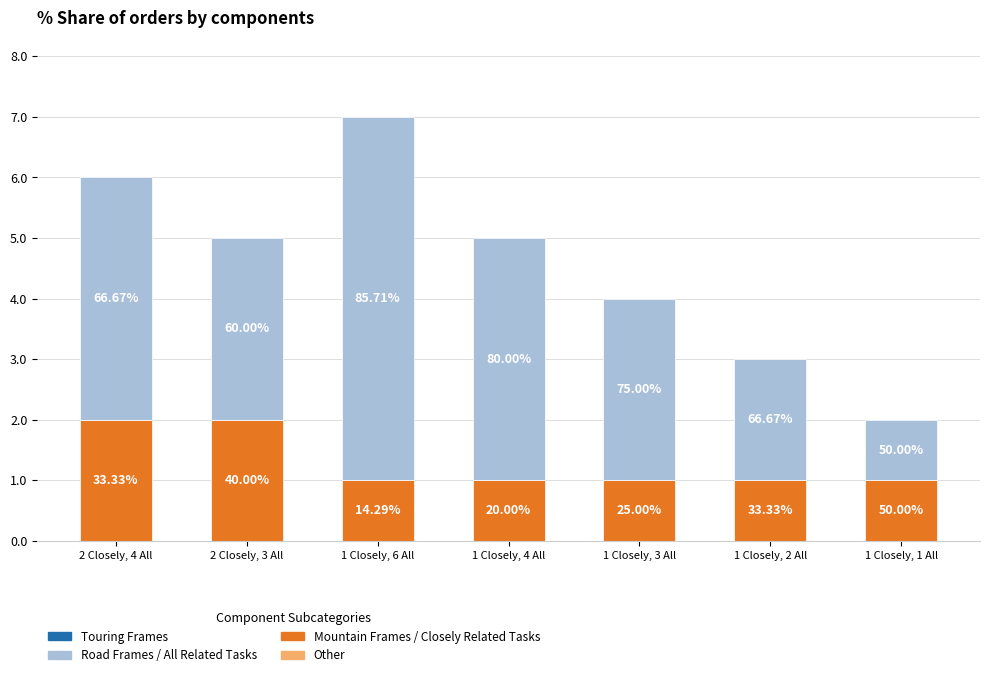

What is the label of the 3rd bar from the right?

1 Closely, 3 All